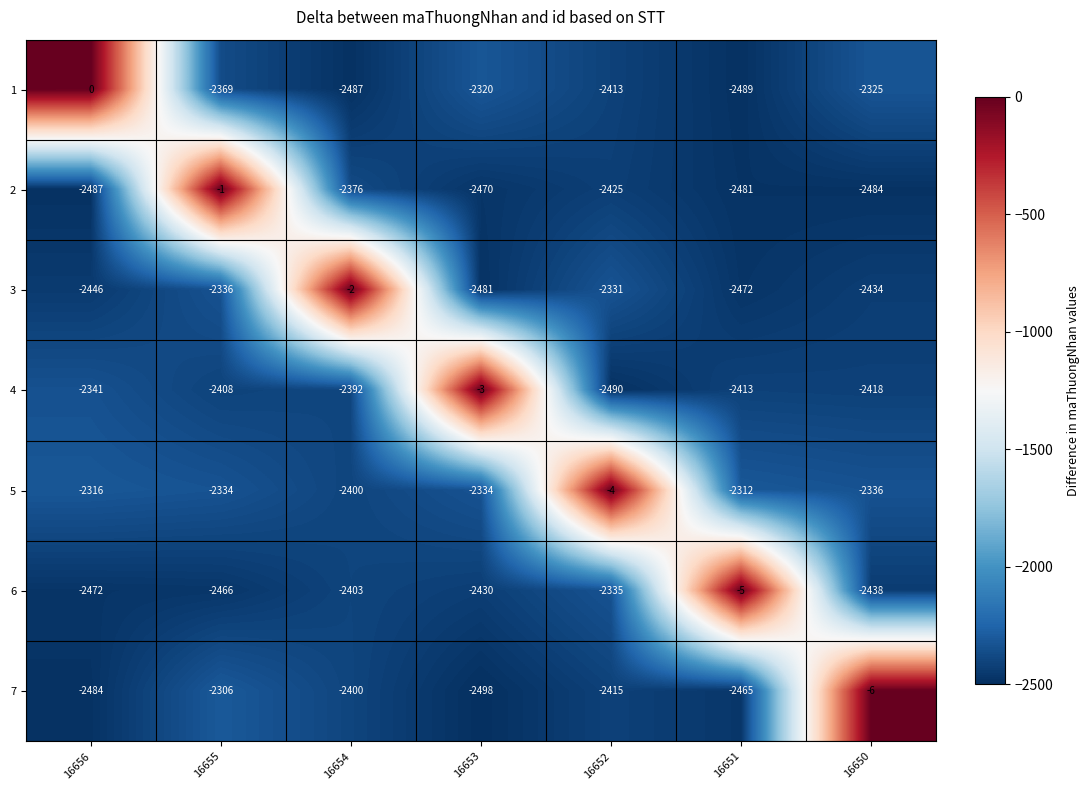

Between 16655 and 16652, which is larger?

16655